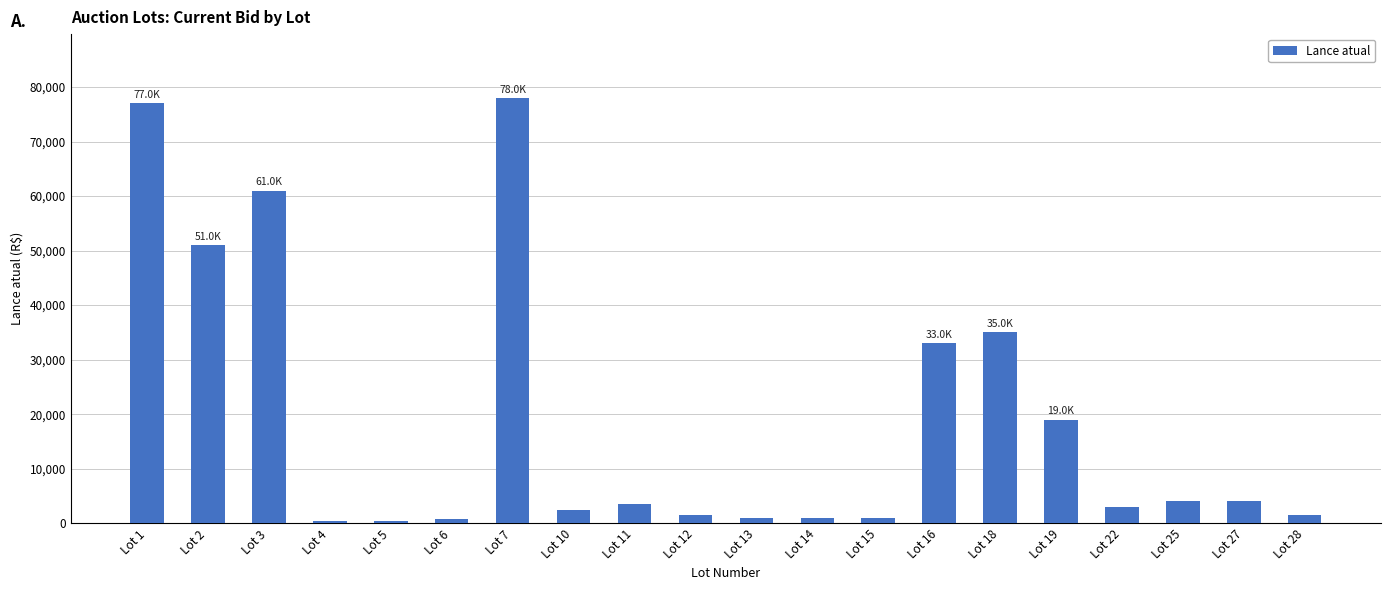

What is the difference between the maximum and minimum values?

77500